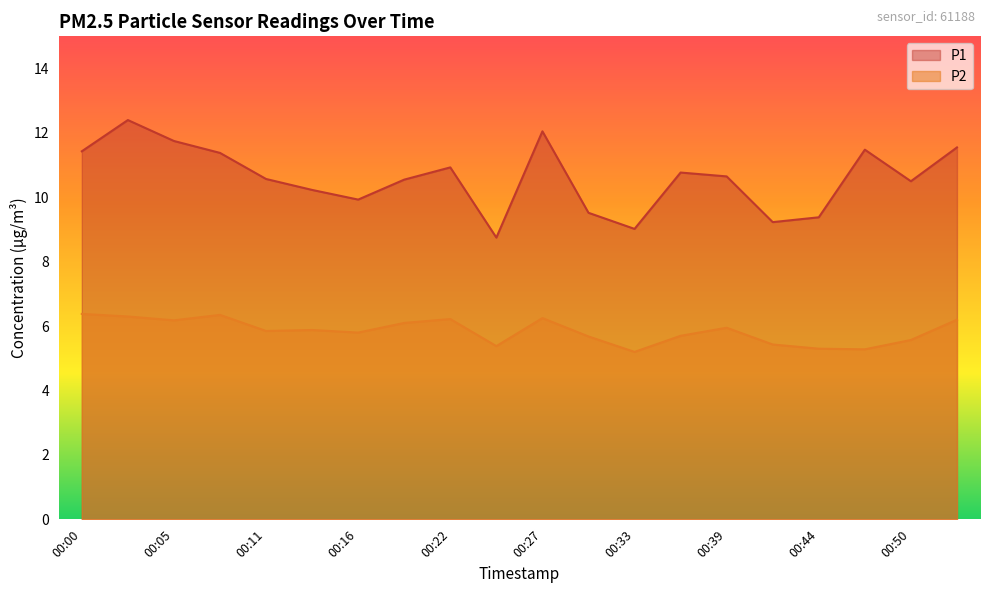

True or false: P1 and P2 cross at least once.

False